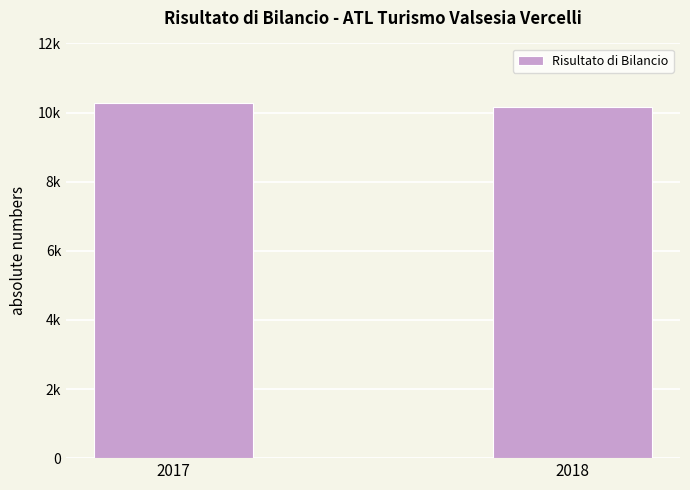

Between 2018 and 2017, which is larger?

2017